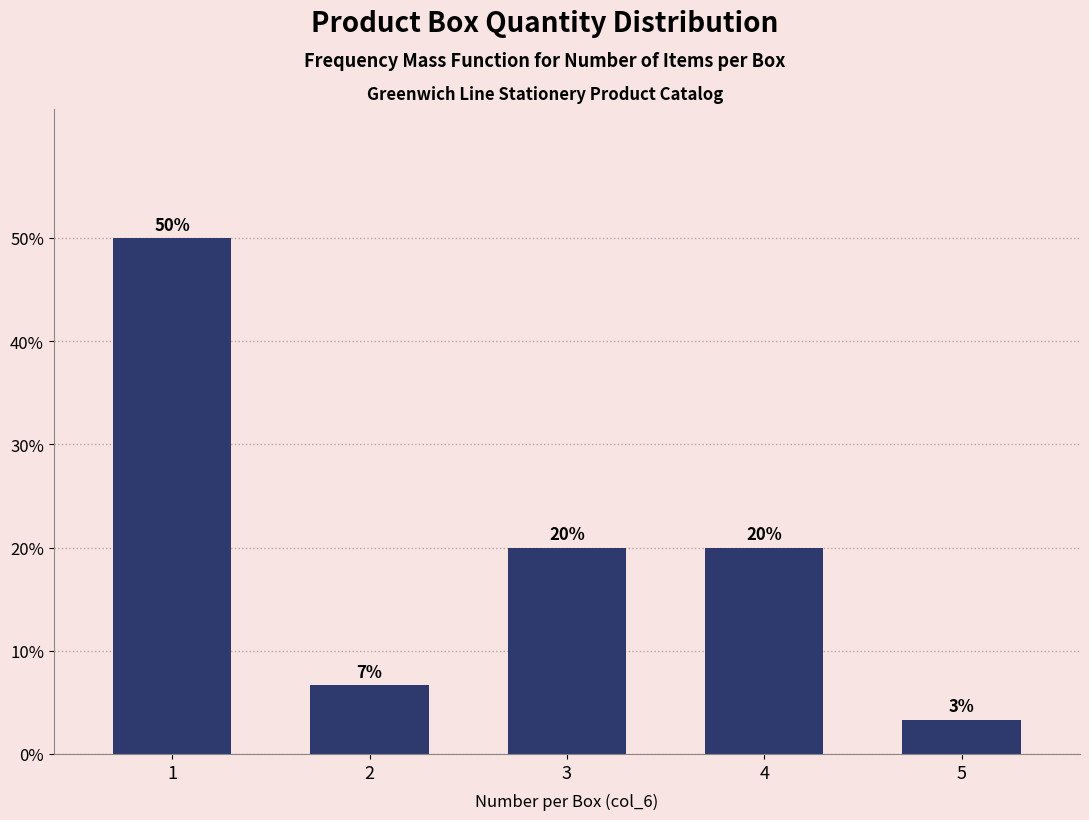

What is the approximate value at 2?

6.7